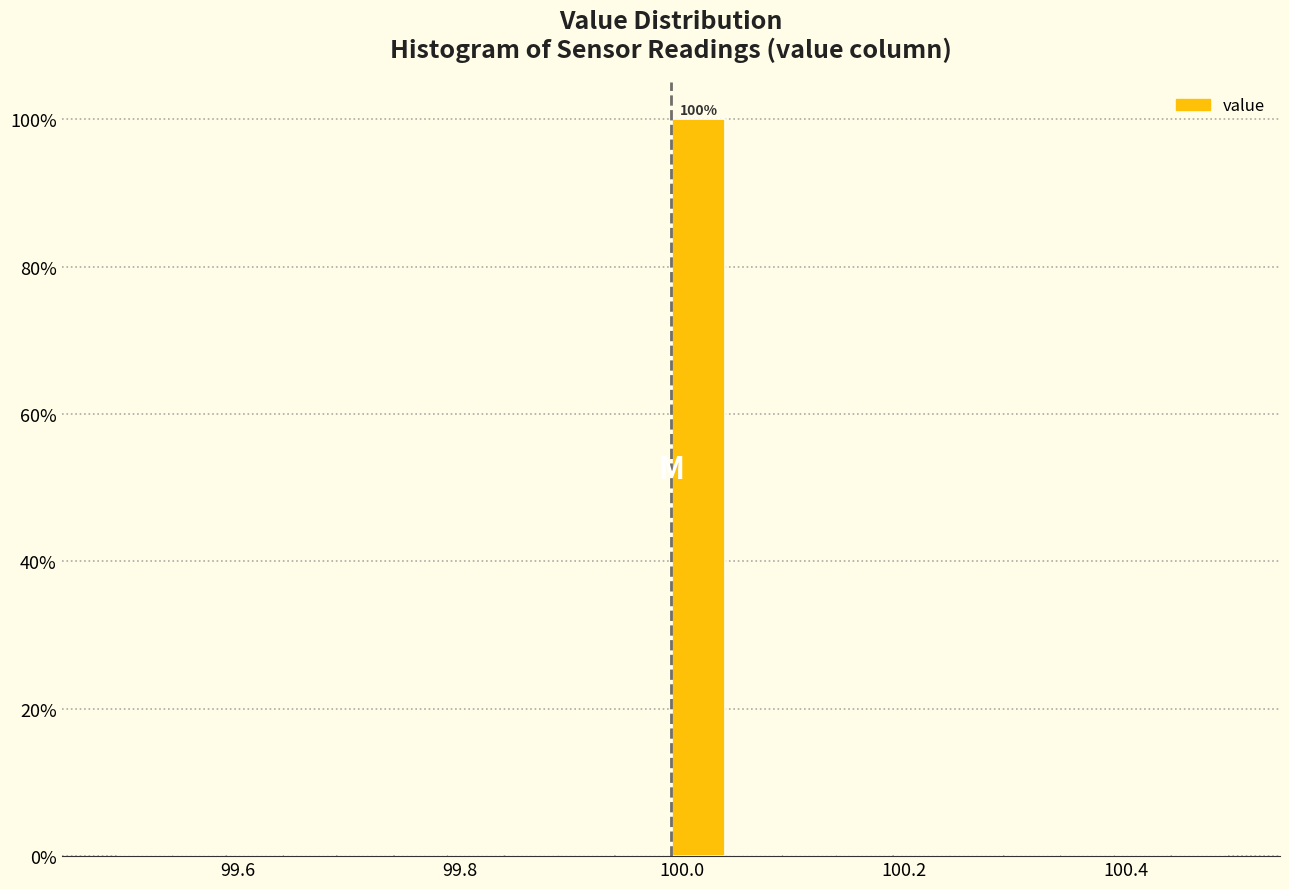

Around what value on the x-axis is the tallest bar? Give the approximate position of its centre, as read against the axis.

100.02